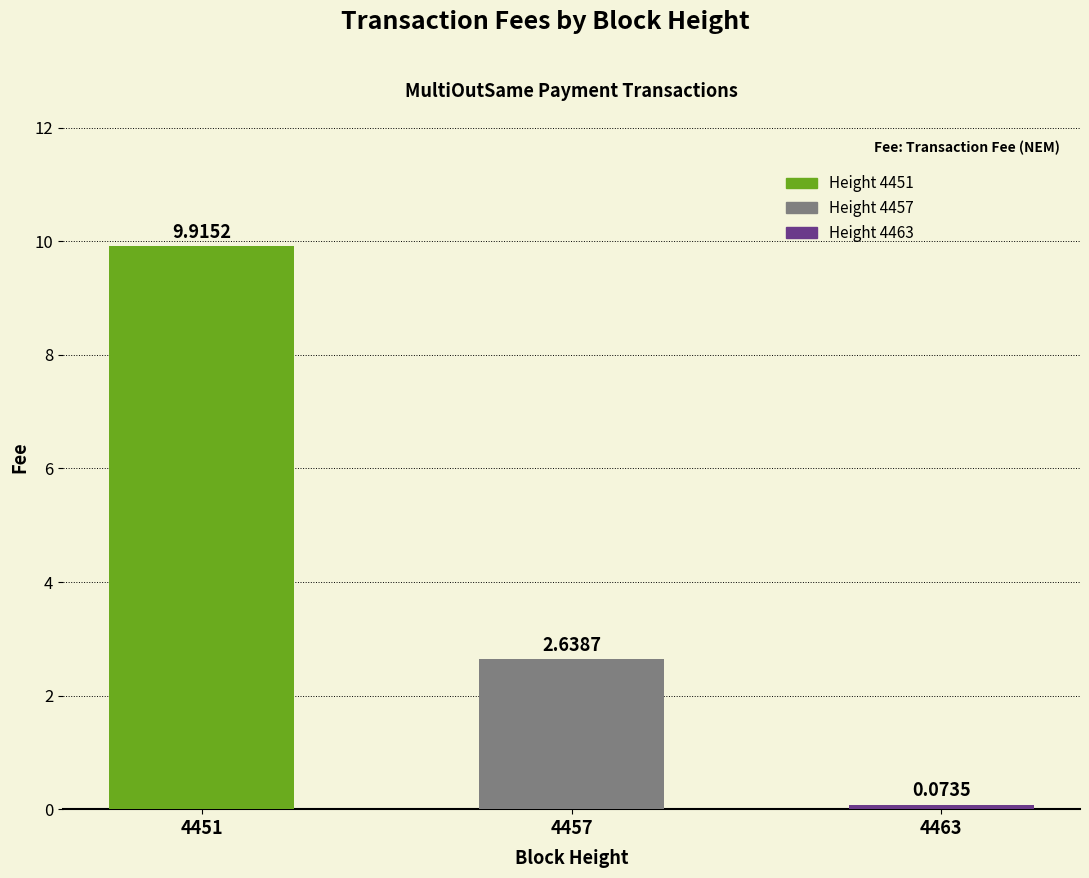

What is the change in value from 4451 to 4463?

-9.8